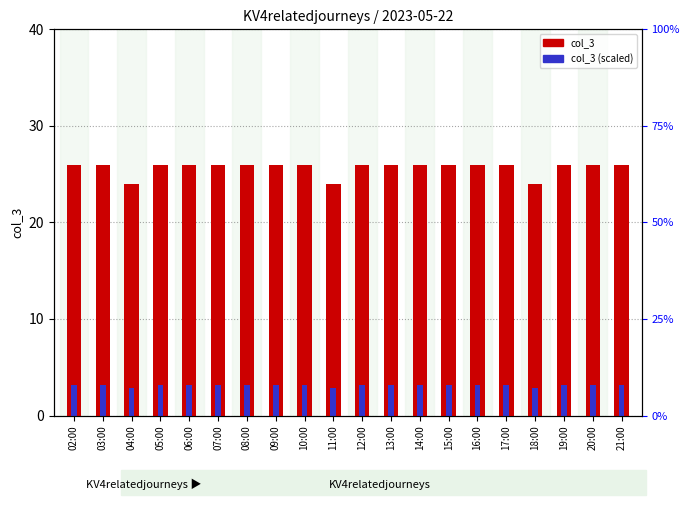

At which label is col_3 (scaled) closest to 3?

02:00